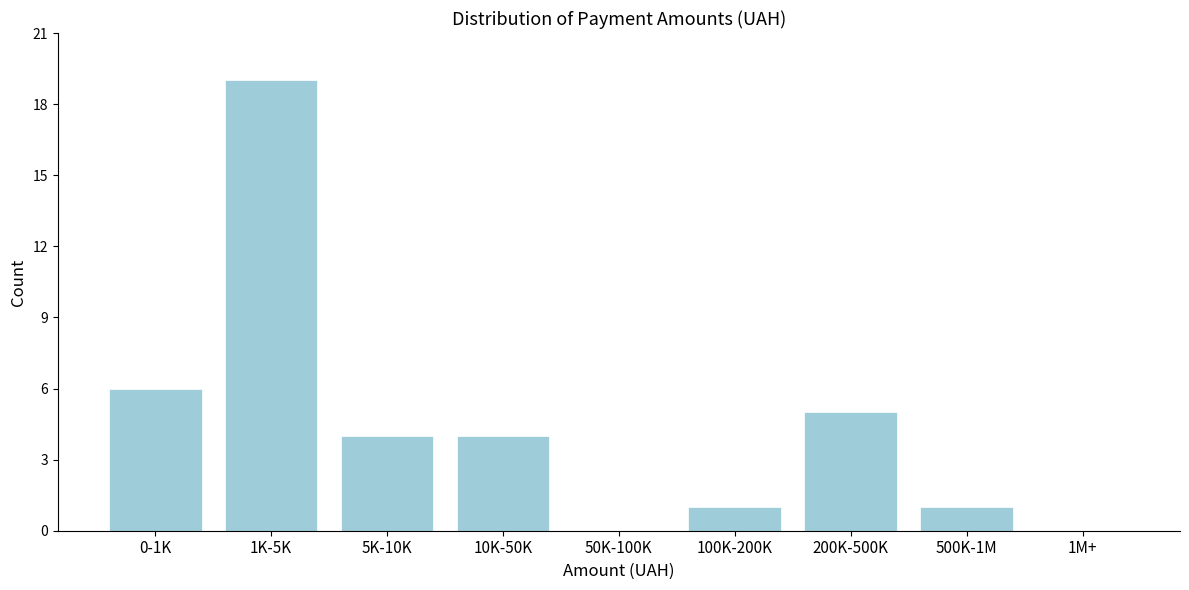

Reading left to right, list all the values displayed in this chart.

0-1K=6	1K-5K=19	5K-10K=4	10K-50K=4	50K-100K=0	100K-200K=1	200K-500K=5	500K-1M=1	1M+=0